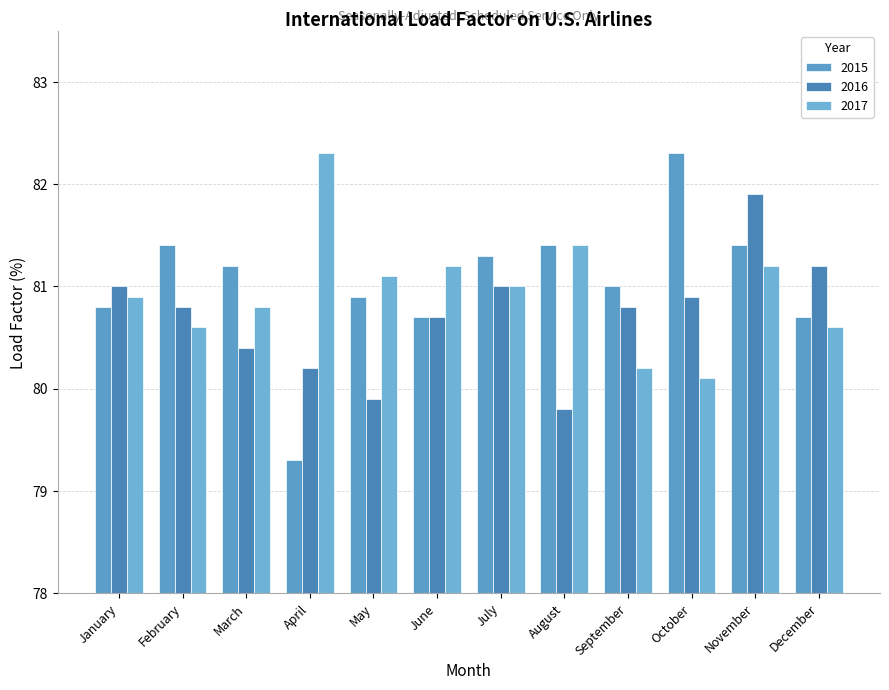

True or false: 2017 has a value of 80.8 at March.

True